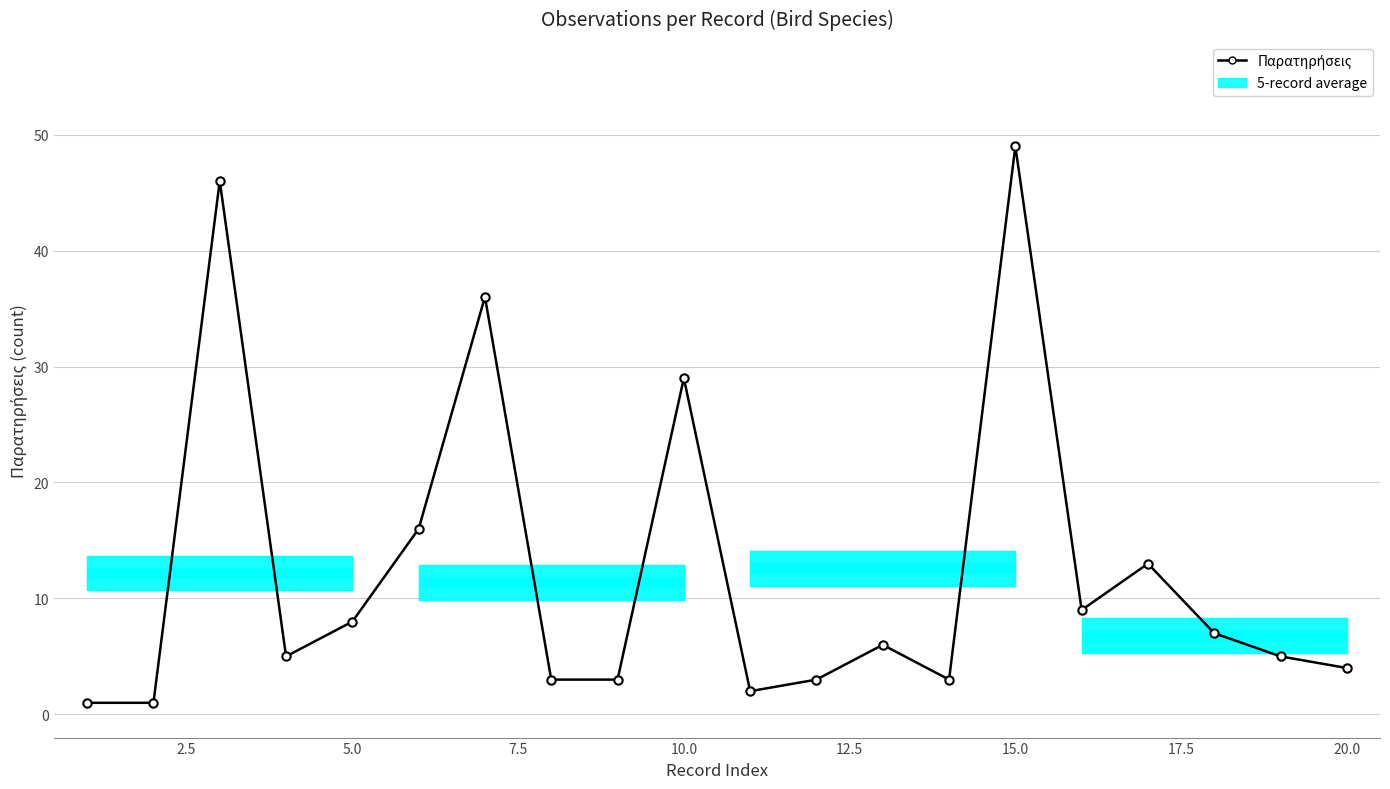

Reading left to right, list all the values displayed in this chart.

1	1	46	5	8	16	36	3	3	29	2	3	6	3	49	9	13	7	5	4